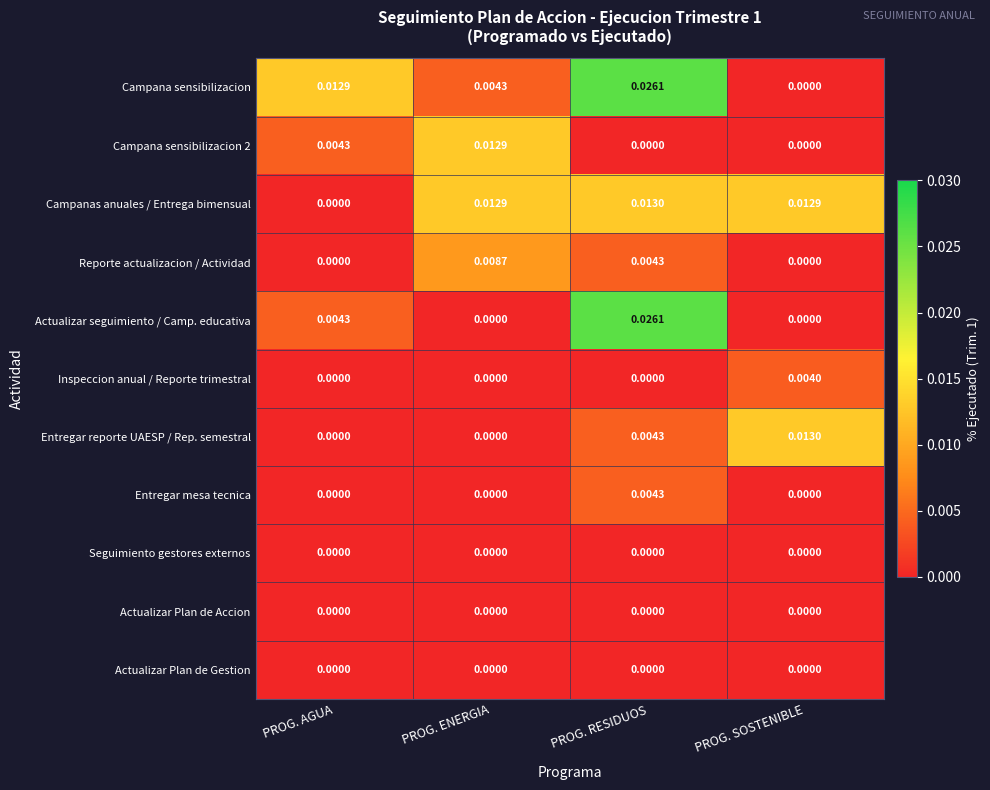

Which series has the largest total across all categories?

Campana sensibilizacion